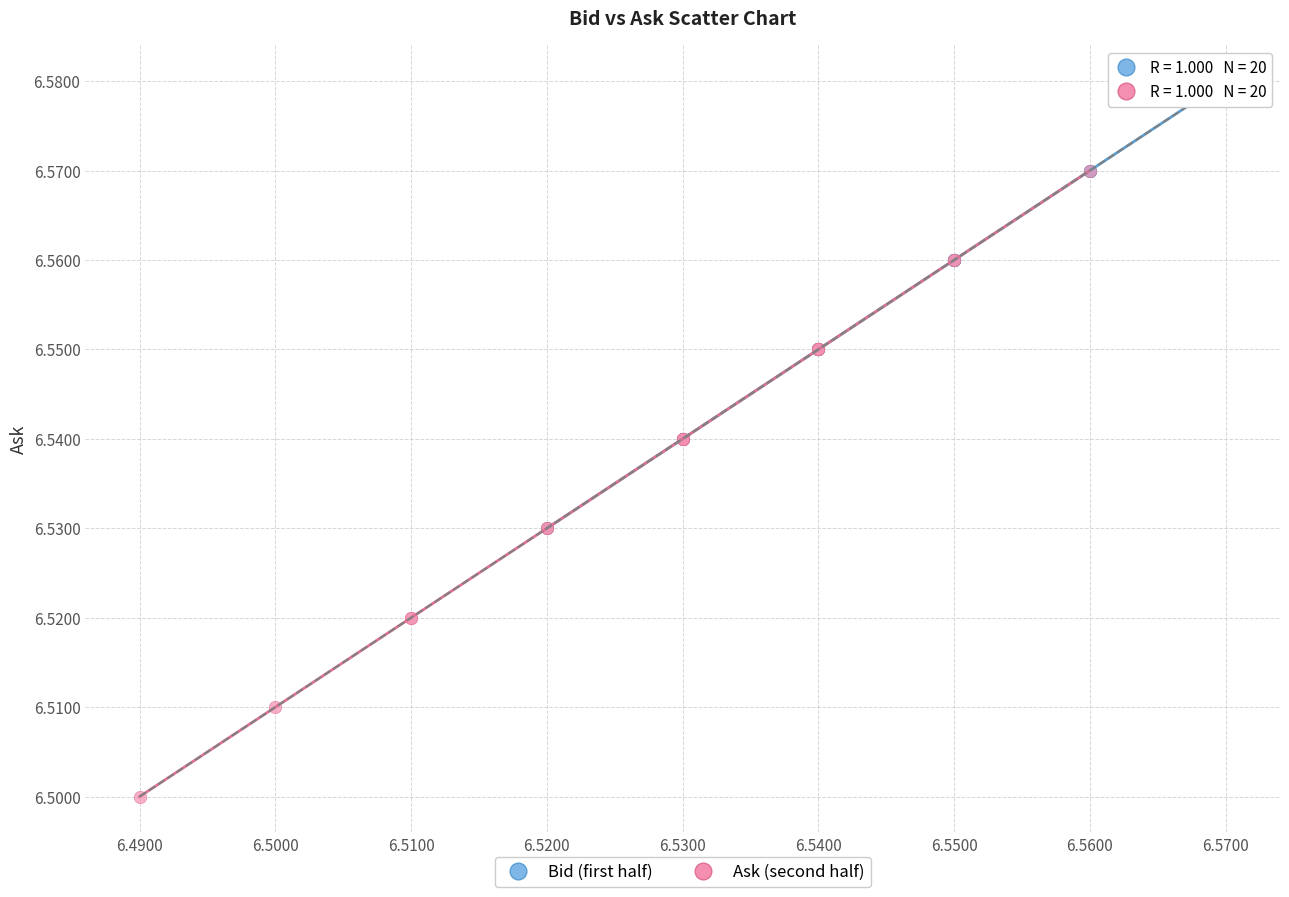

Which series reaches the minimum Y coordinate?

Ask (second half)